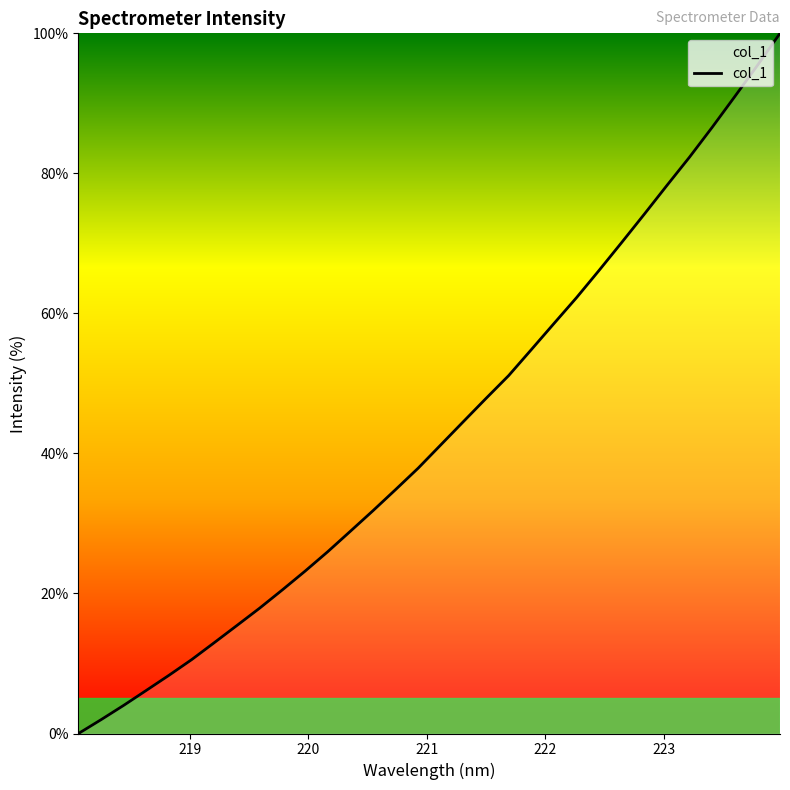

What is the maximum value shown in the chart?

100.0